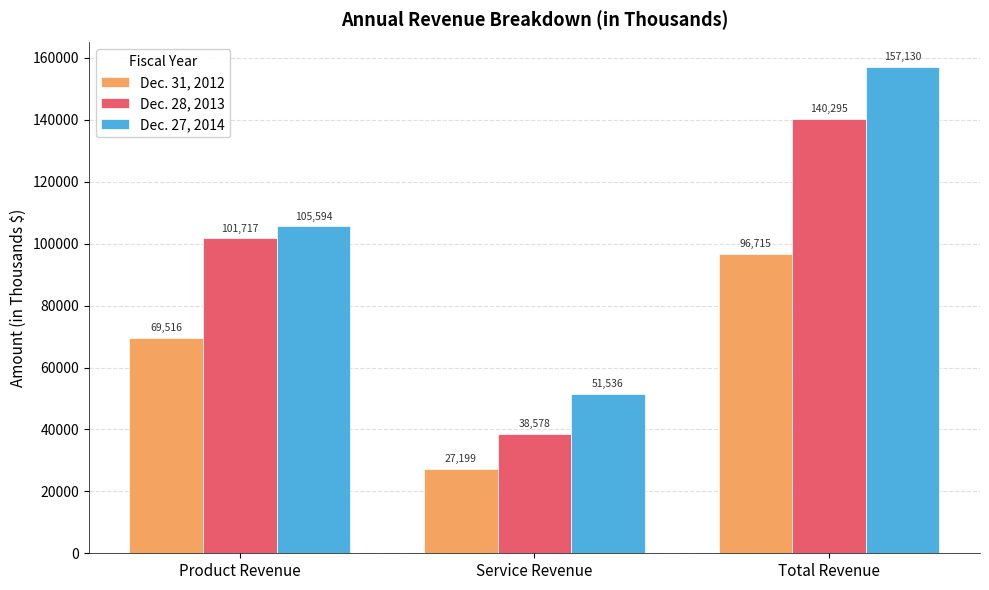

At how many categories does at least one series exceed 38197?

3